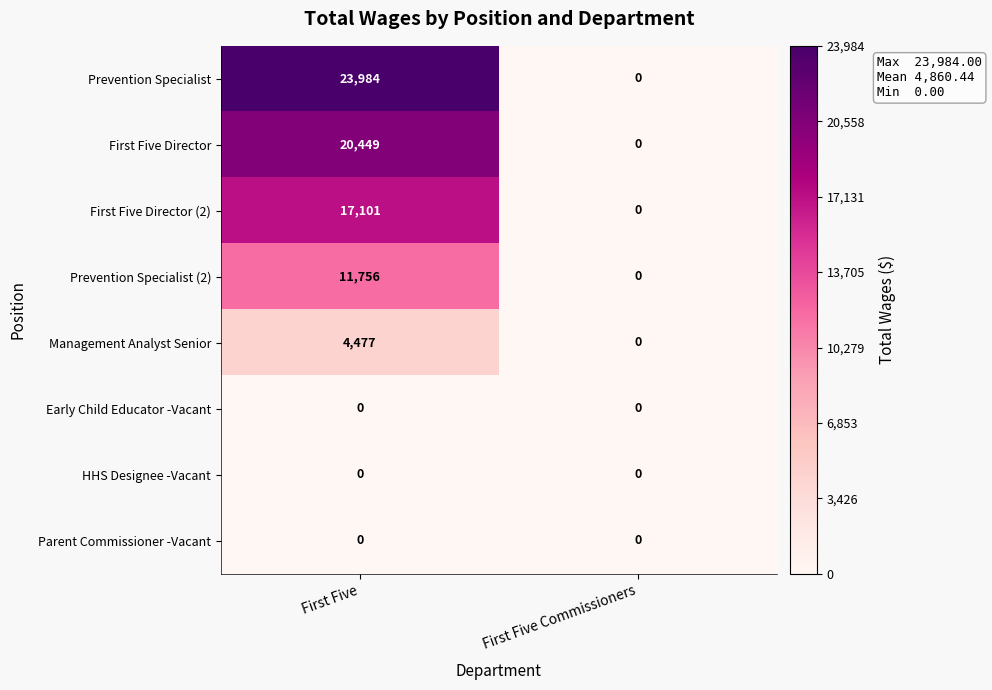

What is the difference between the First Five Director values at First Five and First Five Commissioners?

20449